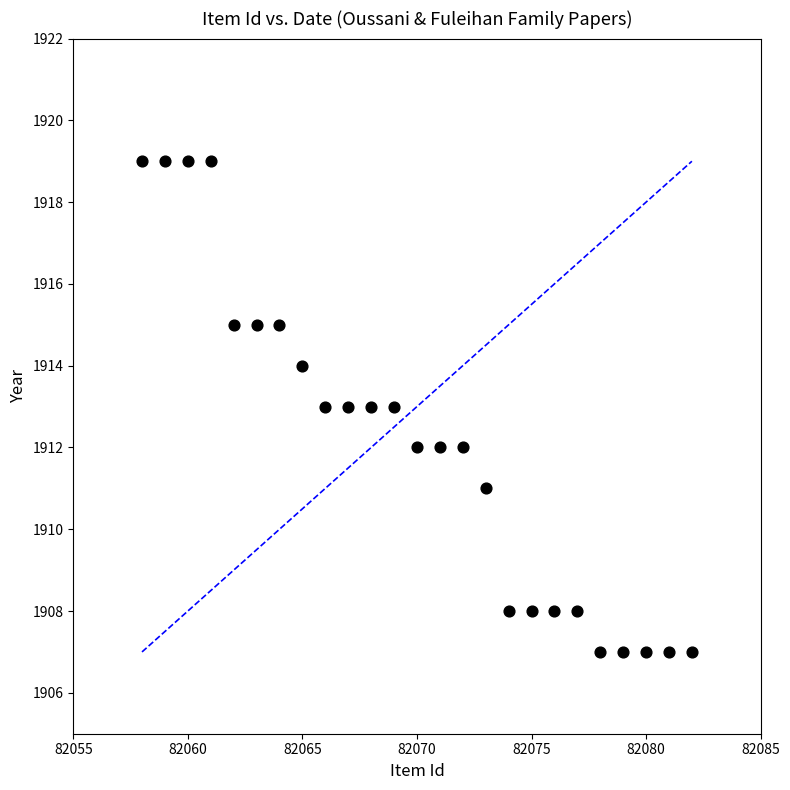

What is the range of X values (max minus min)?

24